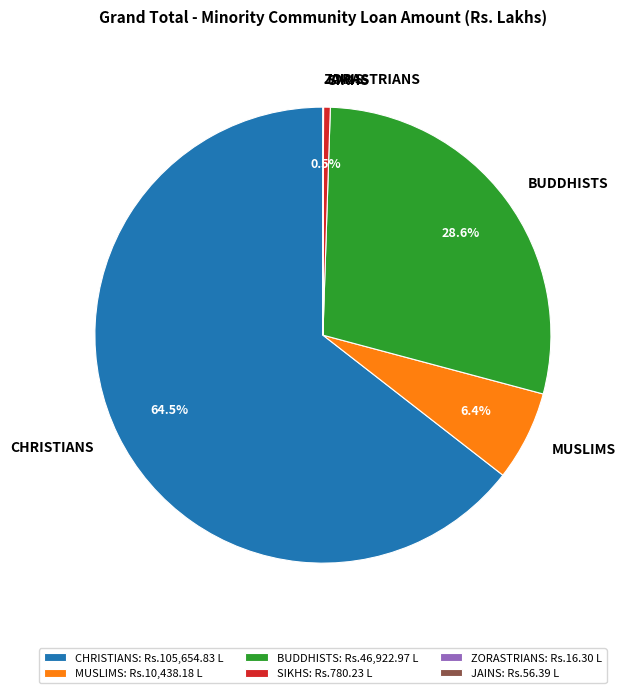

Which category accounts for the majority?

CHRISTIANS